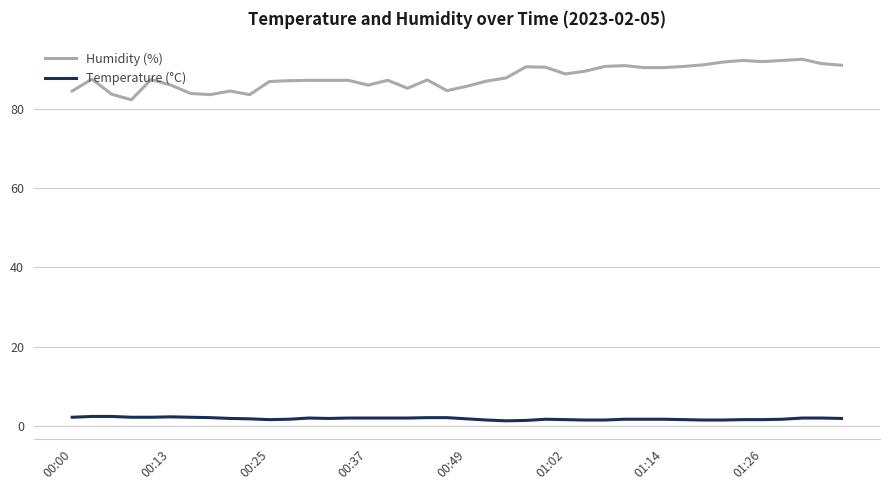

True or false: Temperature (°C) and Humidity (%) cross at least once.

False